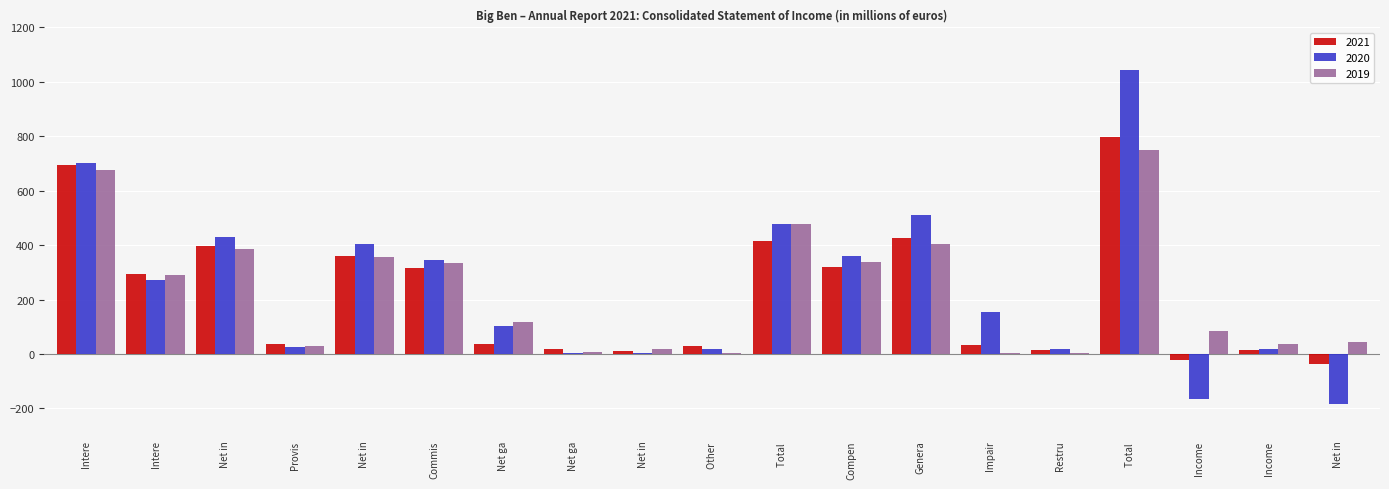

What are all the series names shown in the legend?

2021, 2020, 2019